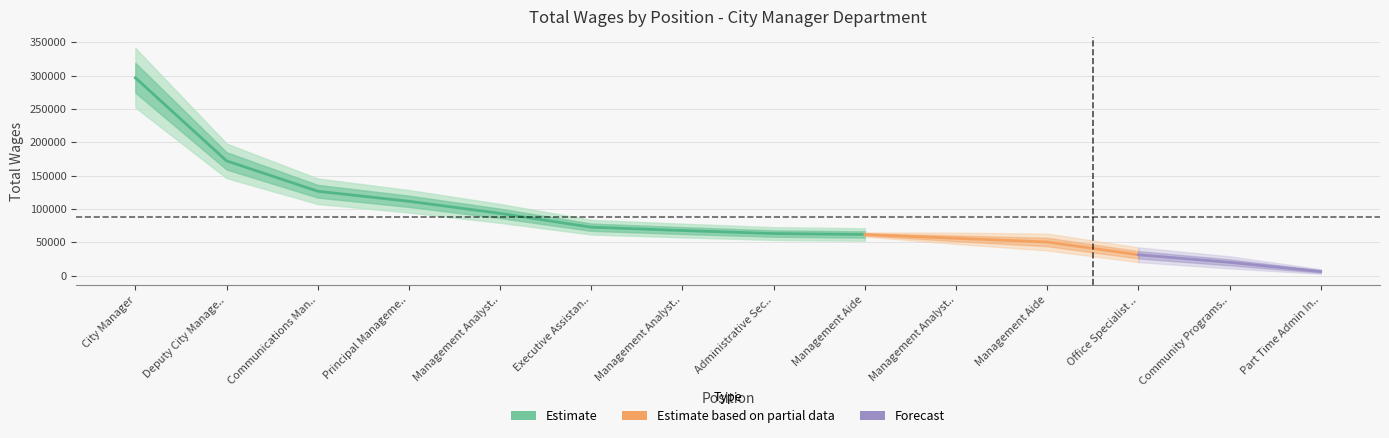

What is the average value?

118479